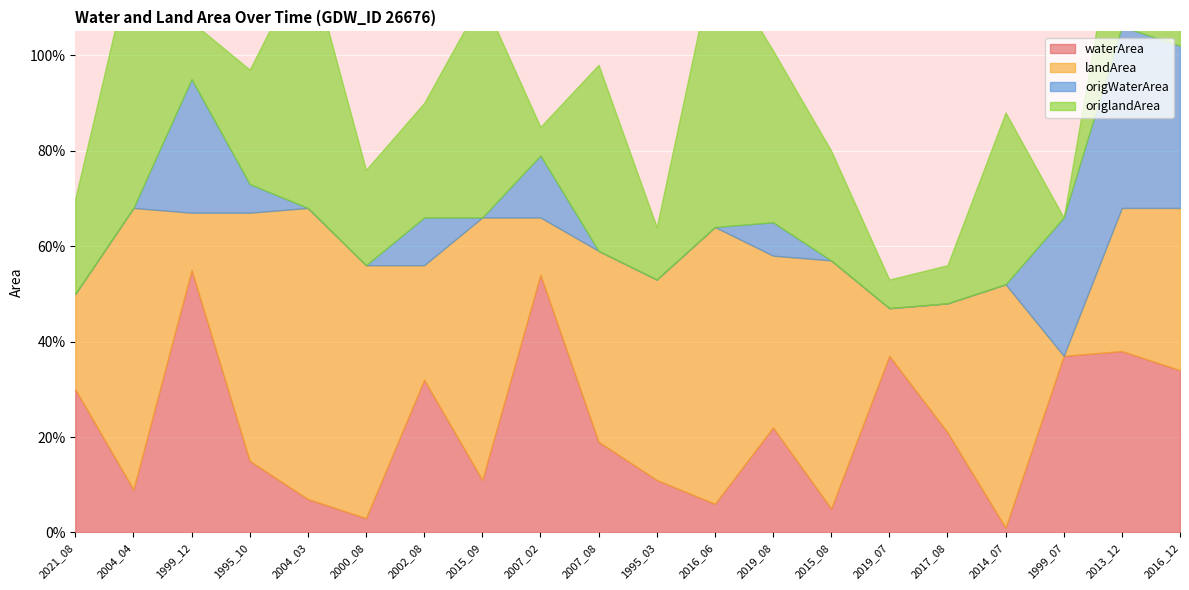

List the series in order of their overall mean, highest first.

landArea, origlandArea, waterArea, origWaterArea